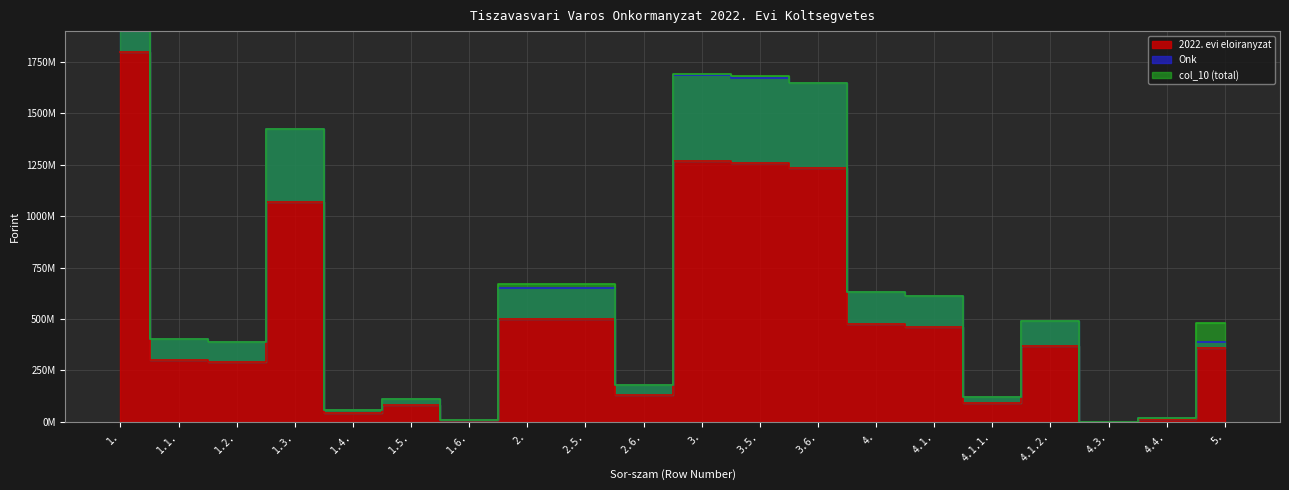

Reading left to right, list all the values displayed in this chart.

2022. evi eloiranyzat: 1.=1797356954.0	1.1.=301236891.0	1.2.=292268671.0	1.3.=1069330764.0	1.4.=42342119.0	1.5.=83810113.0	1.6.=8368396.0	2.=502079781.0	2.5.=502079781.0	2.6.=132730457.0	3.=1267865397.0	3.5.=1259480937.0	3.6.=1236223642.0	4.=474994000.0	4.1.=459602000.0	4.1.1.=90500000.0	4.1.2.=369102000.0	4.3.=592000.0	4.4.=14800000.0	5.=360708334.0
Onk: 1.=2396475938.7	1.1.=401649188.0	1.2.=389691561.3	1.3.=1425774352.0	1.4.=56456158.7	1.5.=111746817.3	1.6.=11157861.3	2.=652314288.0	2.5.=652314288.0	2.6.=176973942.7	3.=1684200199.3	3.5.=1673020919.3	3.6.=1648298189.3	4.=633325333.3	4.1.=612802666.7	4.1.1.=120666666.7	4.1.2.=492136000.0	4.3.=789333.3	4.4.=19733333.3	5.=389698479.3
col_10 (total): 1.=2396475938.7	1.1.=401649188.0	1.2.=389691561.3	1.3.=1425774352.0	1.4.=56456158.7	1.5.=111746817.3	1.6.=11157861.3	2.=669439708.0	2.5.=669439708.0	2.6.=176973942.7	3.=1690487196.0	3.5.=1679307916.0	3.6.=1648298189.3	4.=633325333.3	4.1.=612802666.7	4.1.1.=120666666.7	4.1.2.=492136000.0	4.3.=789333.3	4.4.=19733333.3	5.=480944445.3